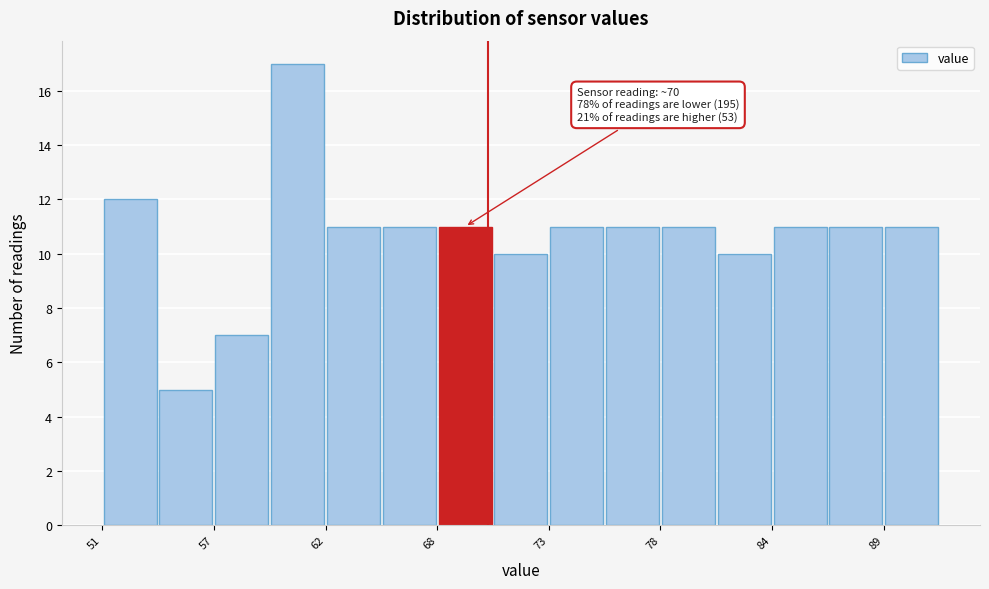

Read against the x-axis, roughly where is the centre of the tallest bar?

61